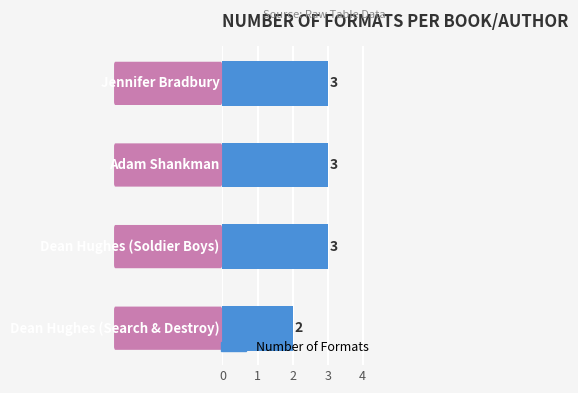

Reading top to bottom, extract all data points from this chart.

3	3	3	2